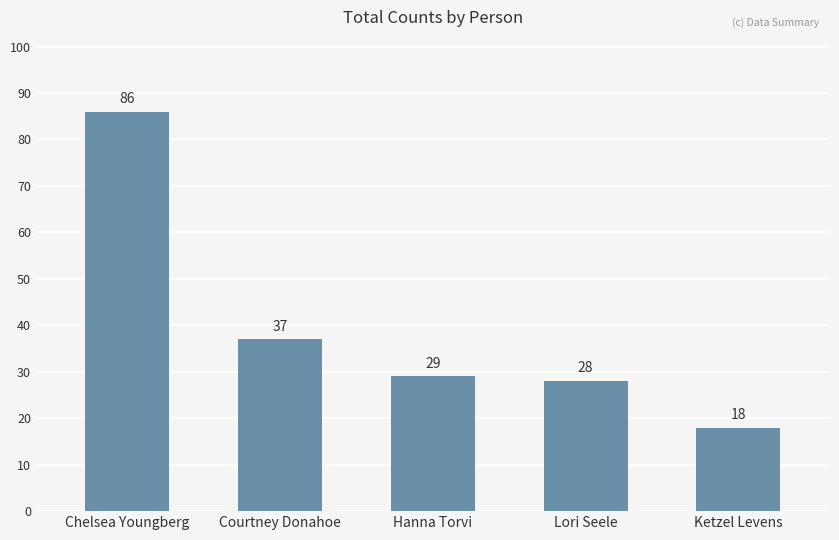

Does the chart contain stacked bars?

No